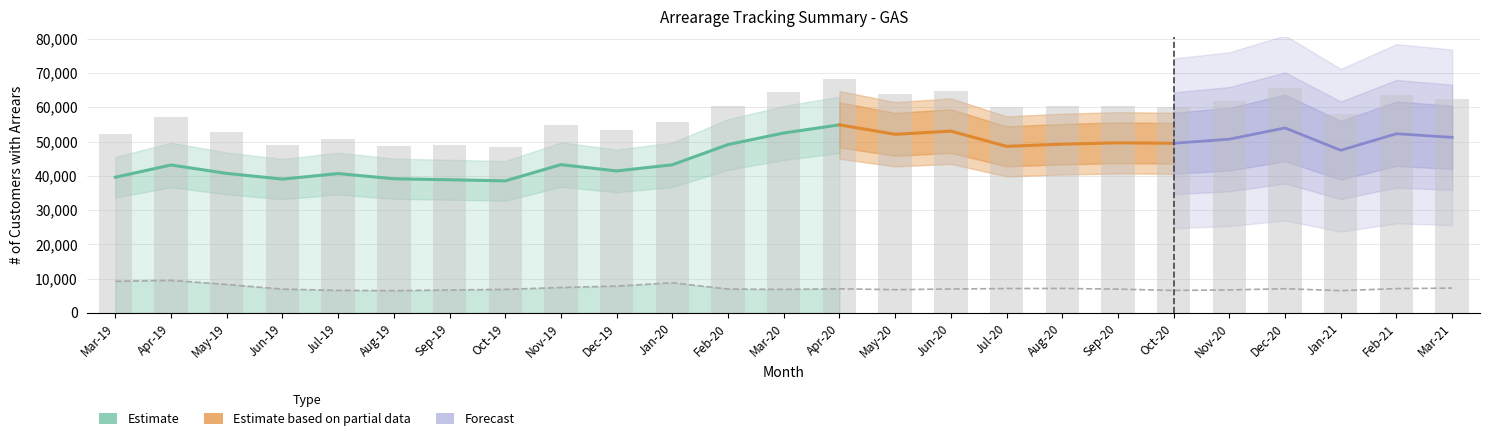

Approximately how many times larger is the value at Mar-20 compared to Nov-19?

1.2